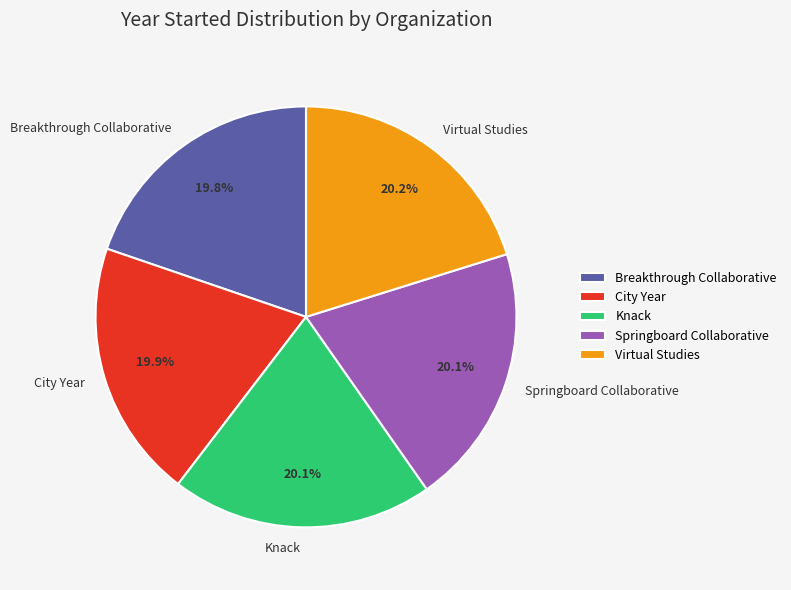

Is it true that Breakthrough Collaborative is 5% of the pie?

False